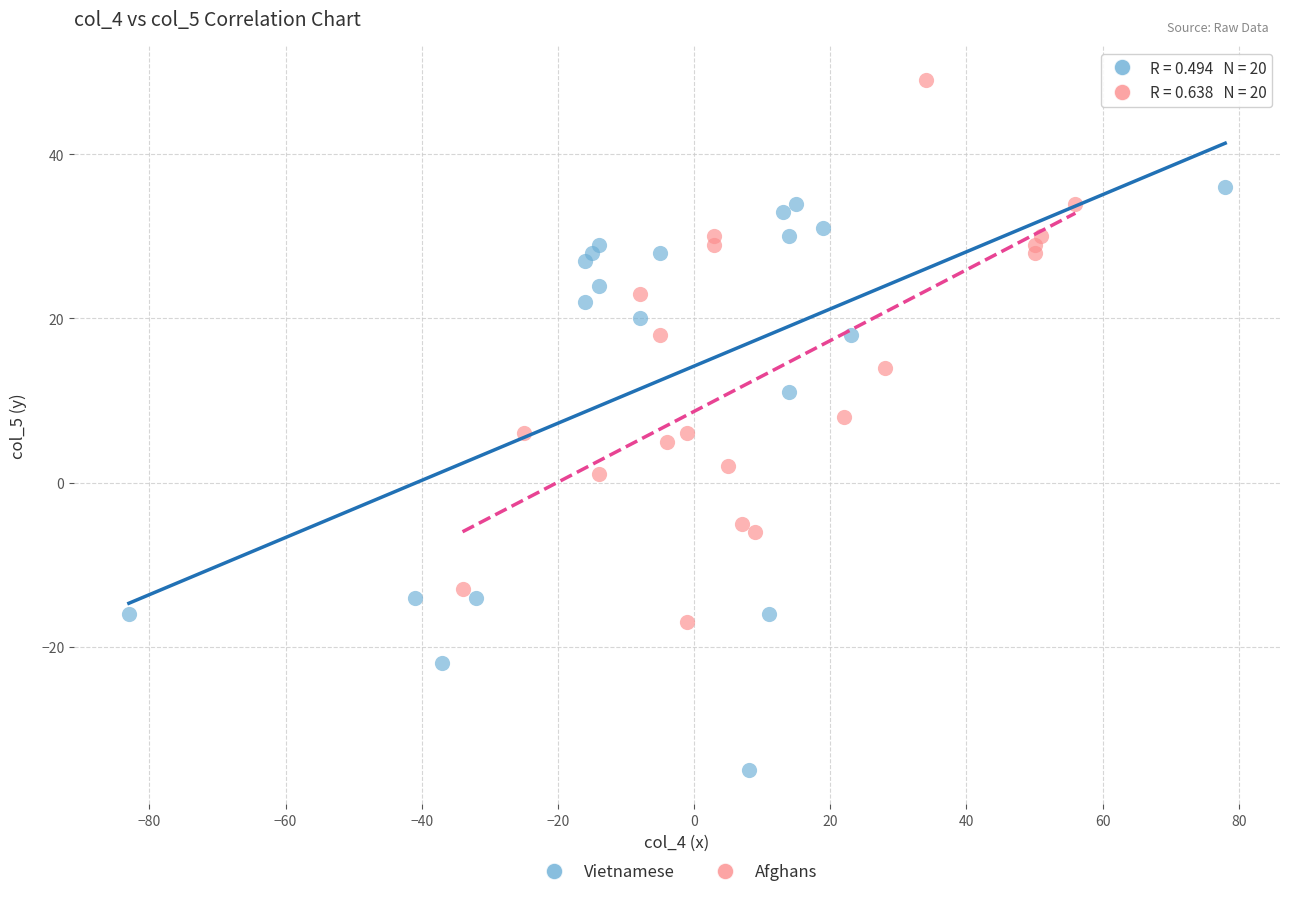

Which series contains the highest Y value?

Afghans